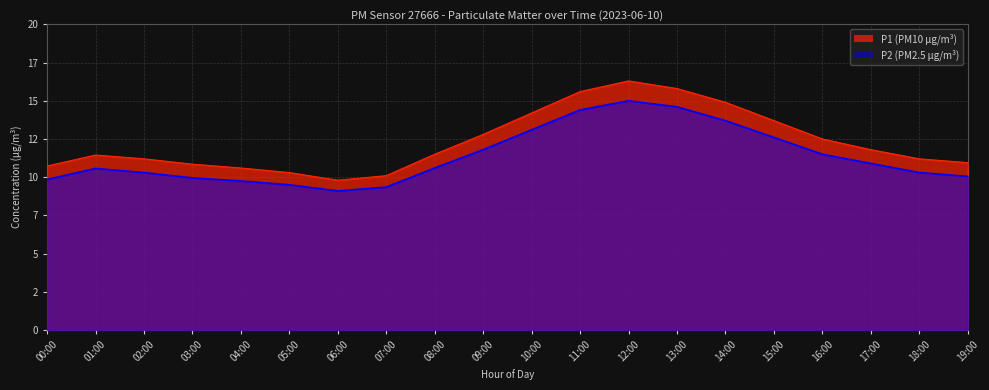

What is the smallest value displayed?

9.1